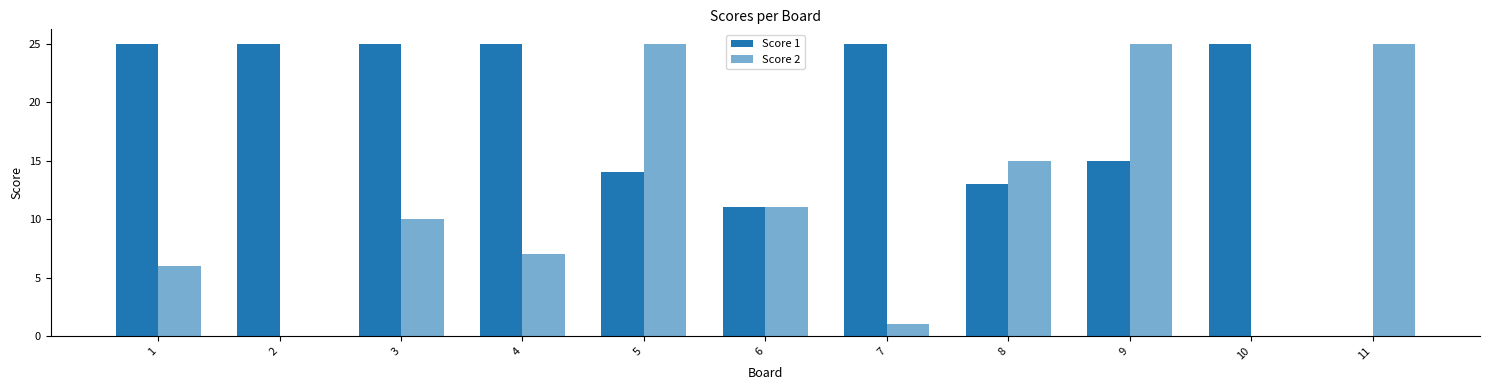

How many distinct data groups are displayed?

2